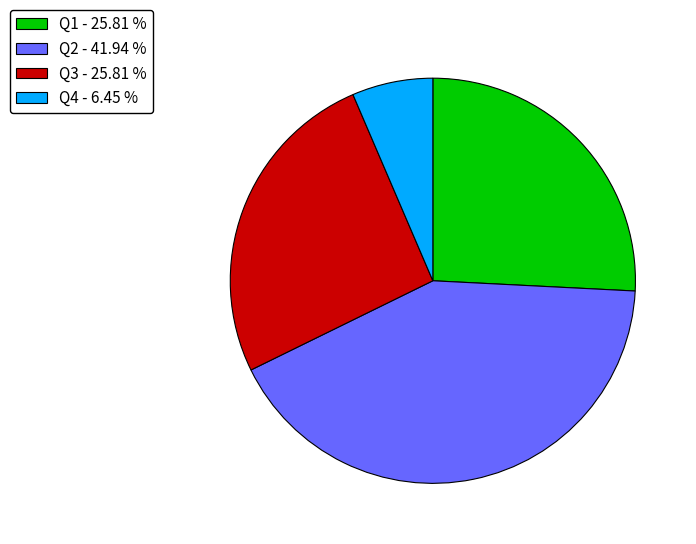

Is the sum of Q4 - 6.45 % and Q3 - 25.81 % greater than half?

No